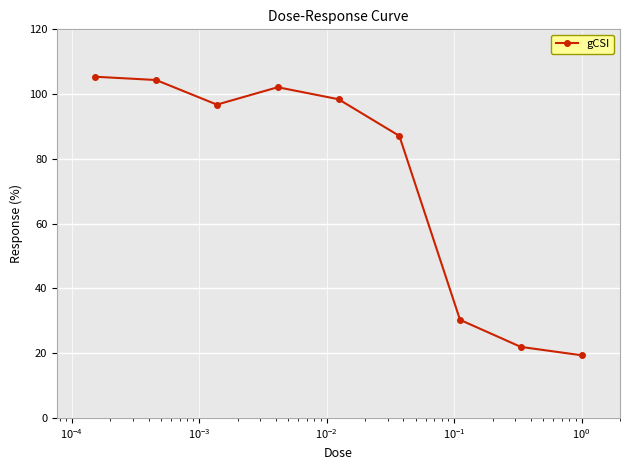

What is the value of the 2nd point from the left?

104.3